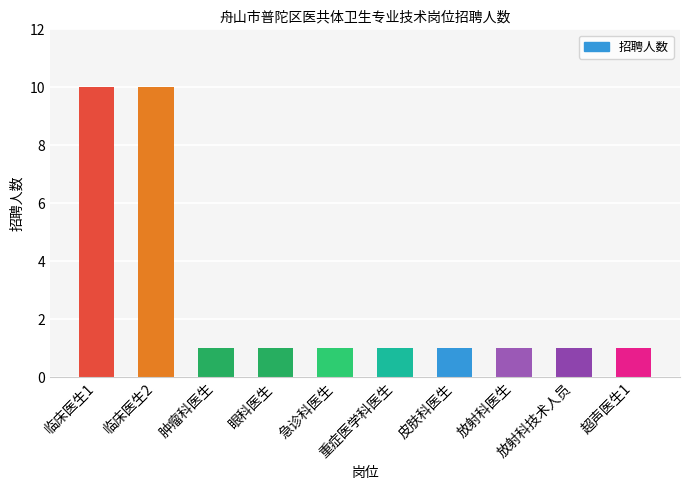

Does the chart contain stacked bars?

No